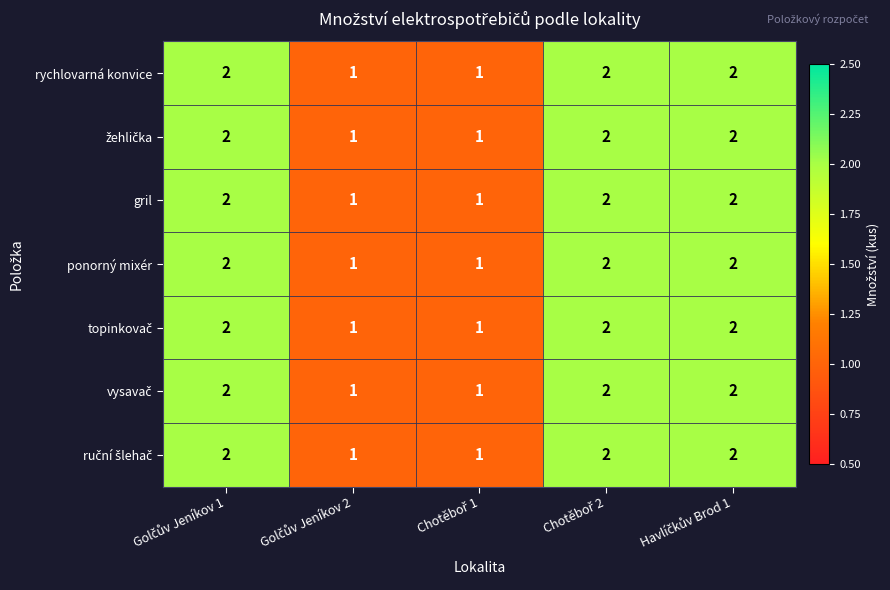

What is the sum of all rychlovarná konvice values?

8